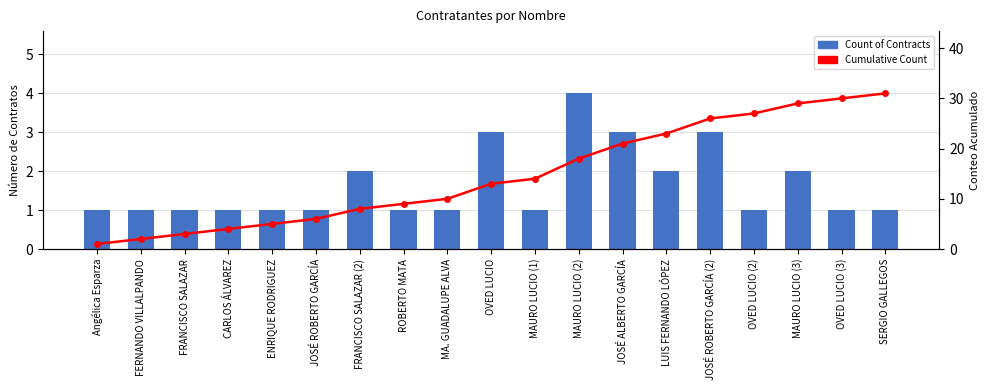

Which series has the widest spread of values?

Cumulative Count